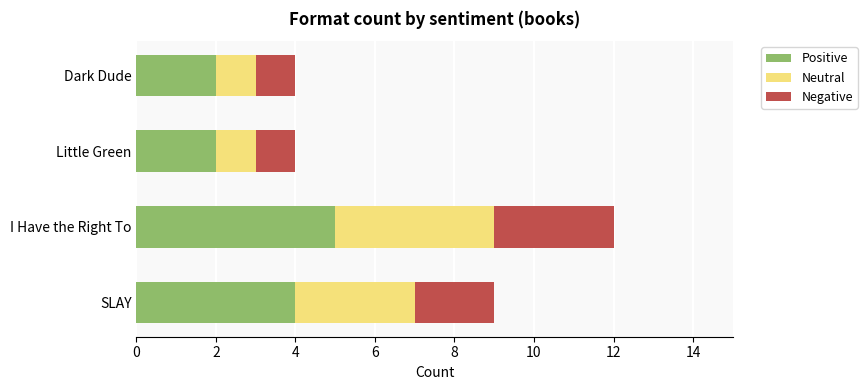

What is the total value across all series at Little Green?

4